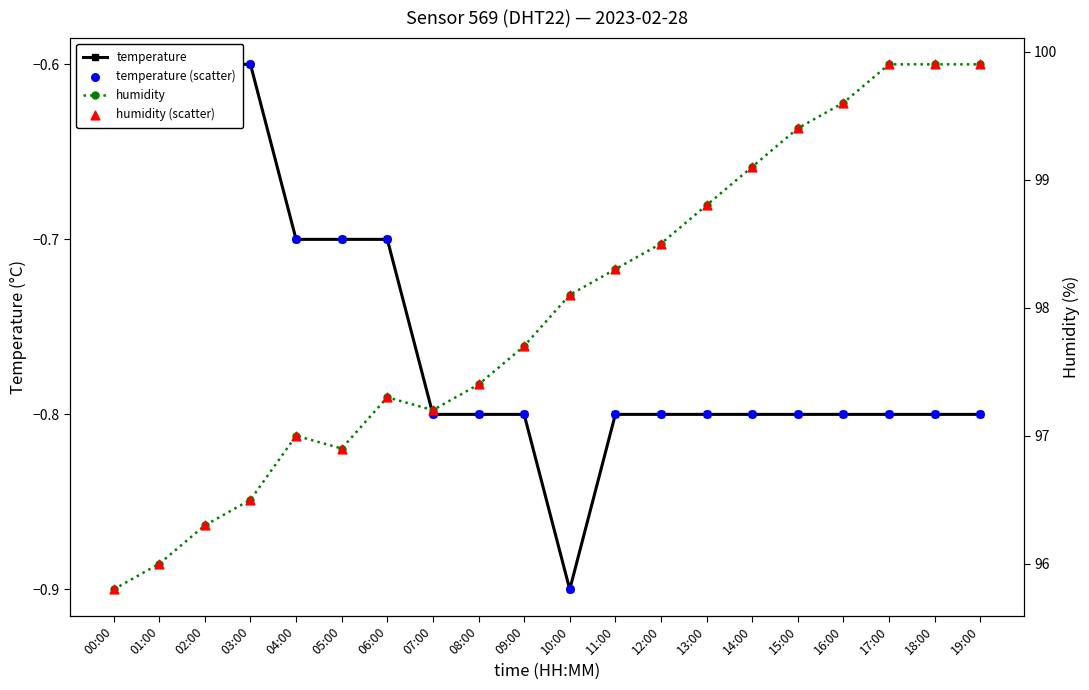

What is the total value across all series at 05:00?

192.4